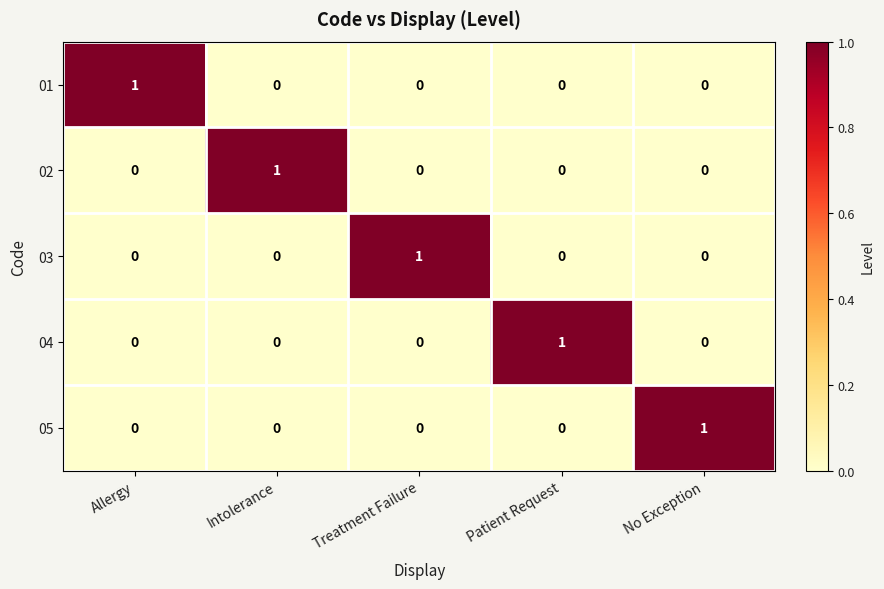

The value of 05 at No Exception is 2. True or false?

False